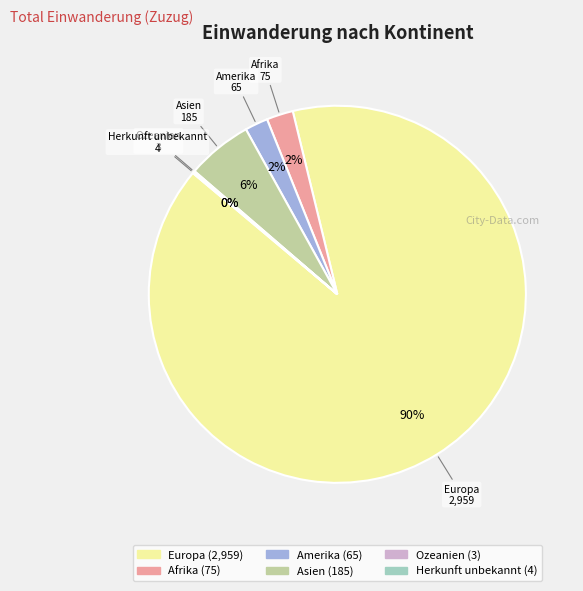

Which slice is the largest?

Europa